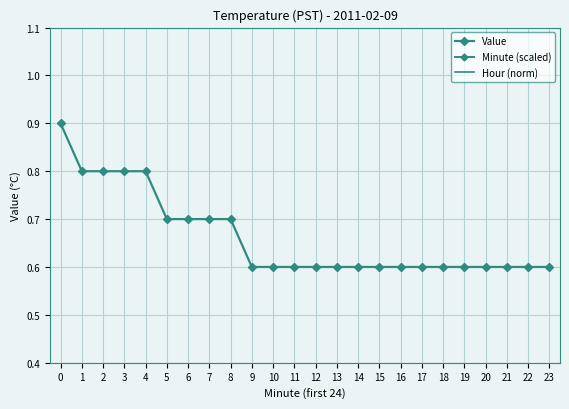

What is the sum of the Minute (scaled) values at 8 and 20?

0.3